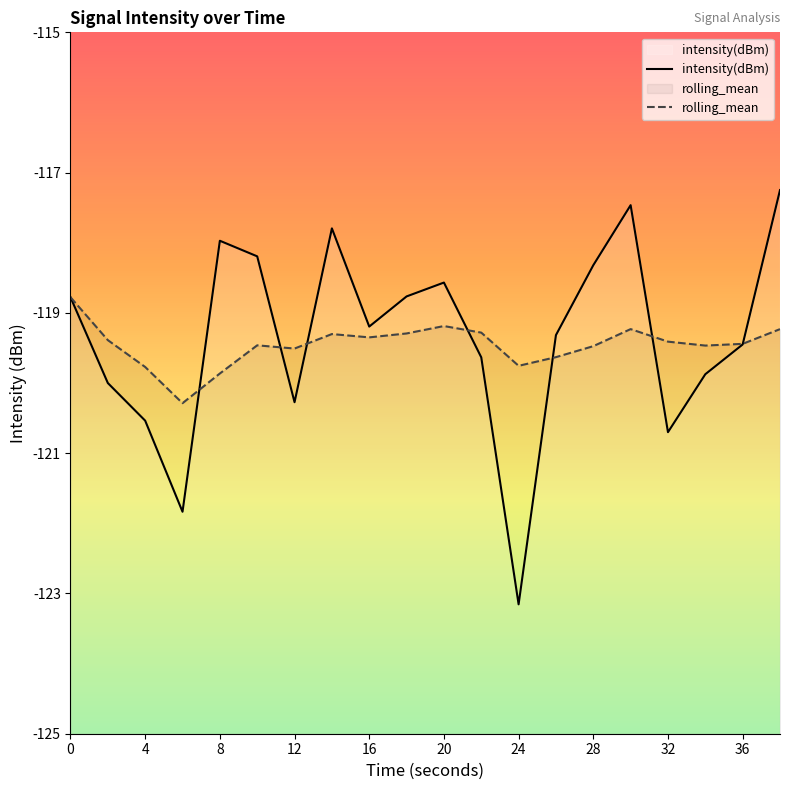

What is the spread (max minus min) of values at 16?

0.2